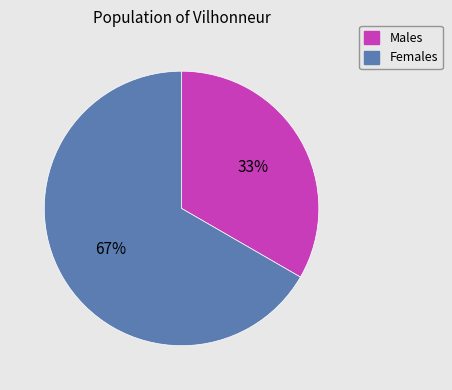

Rank the categories by value from lowest to highest.

Males, Females